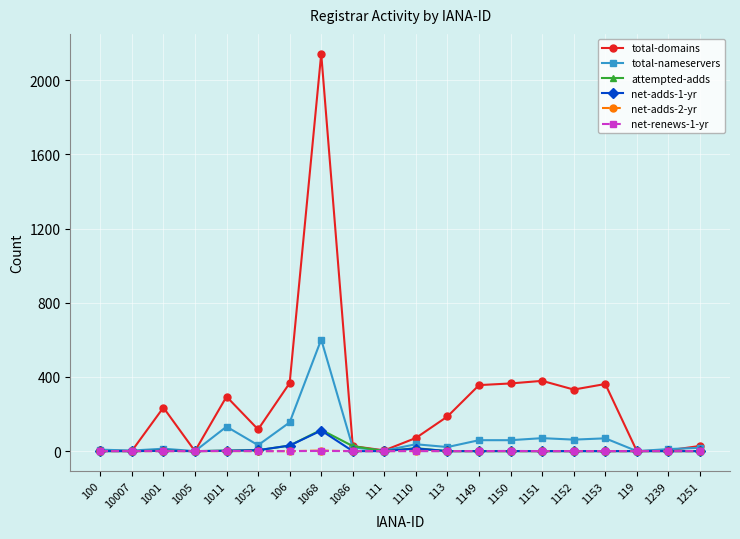

What is the greatest value displayed?

2143